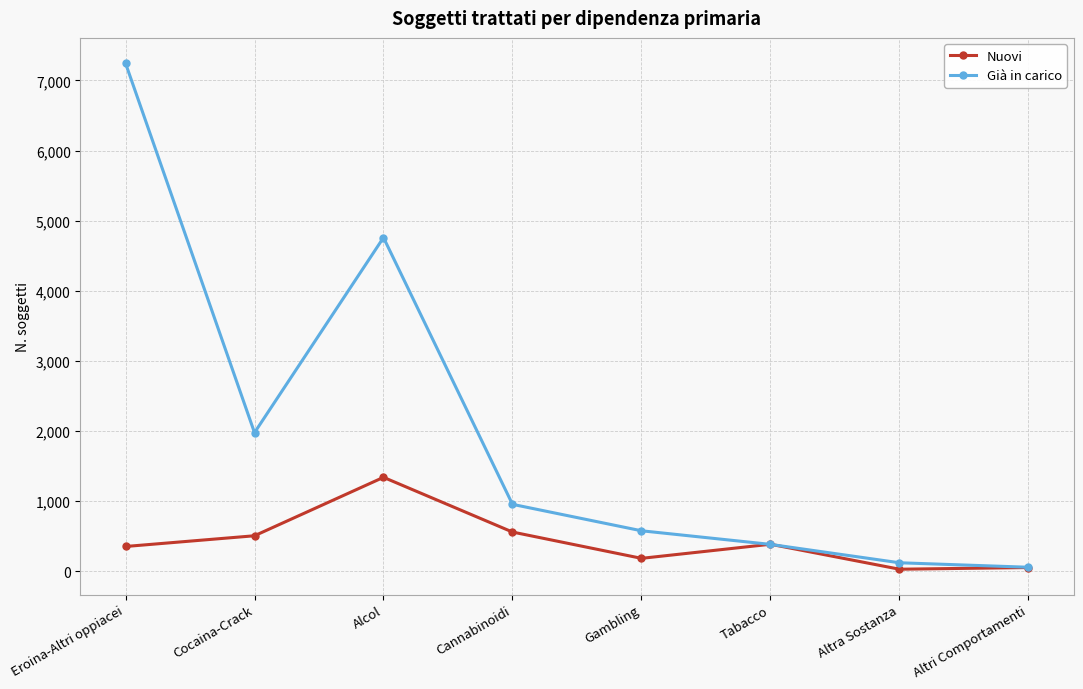

What is the highest value of the Nuovi series?

1341